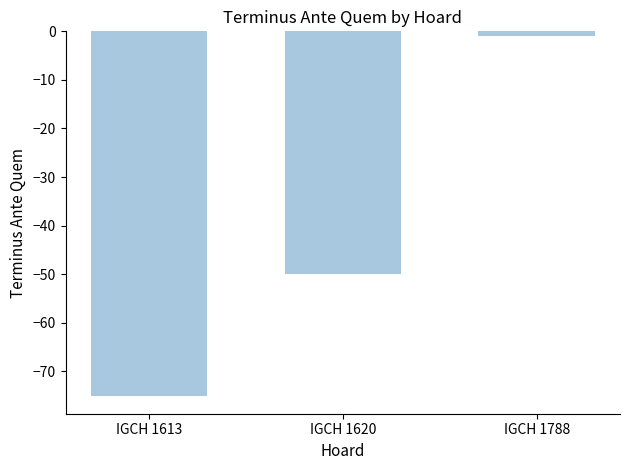

Rank the categories by value from highest to lowest.

IGCH 1788, IGCH 1620, IGCH 1613